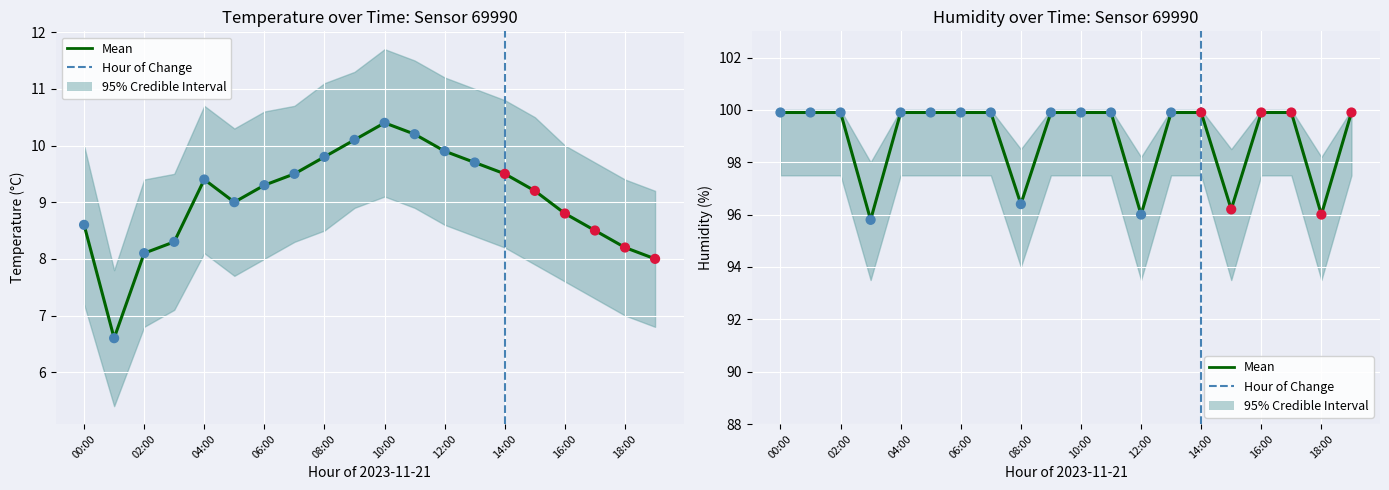

Which series contains the lowest Y value?

temperature